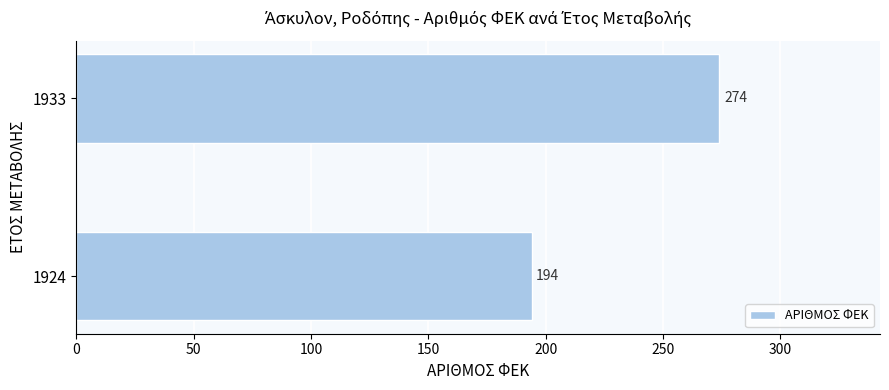

What is the smallest value displayed?

194